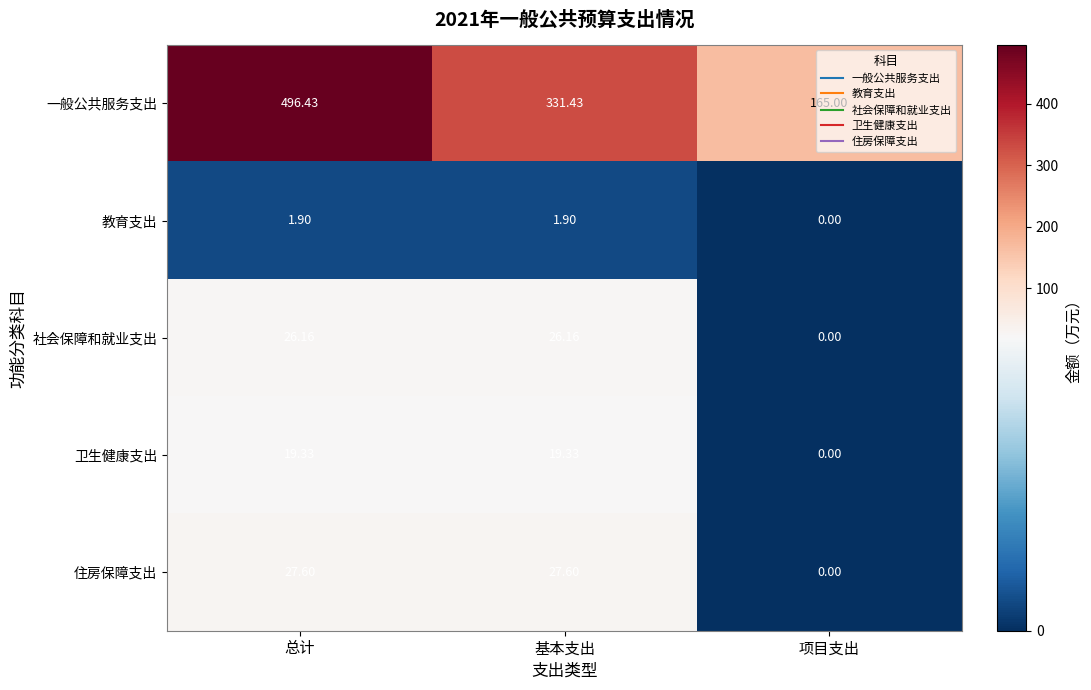

Which series has the widest spread of values?

一般公共服务支出